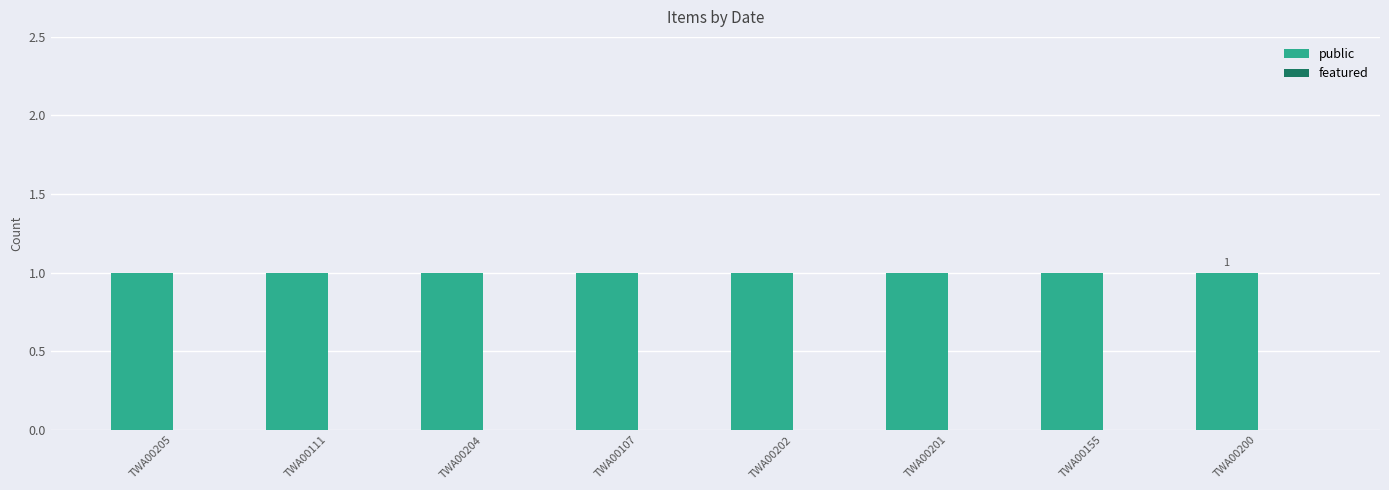

What is the label of the 1st bar from the left?

TWA00205